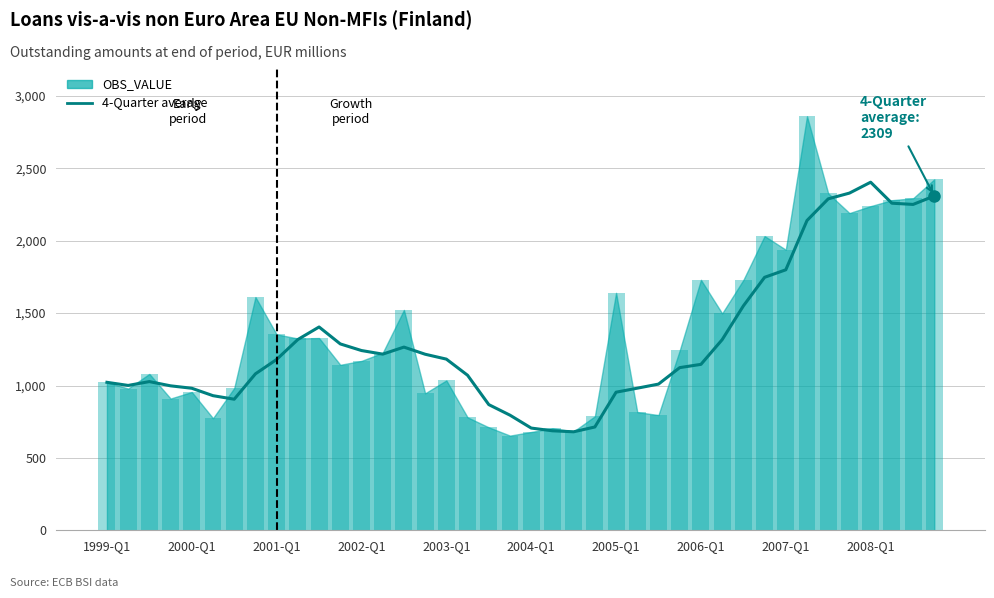

True or false: the data shows 179.3 at 22.

False